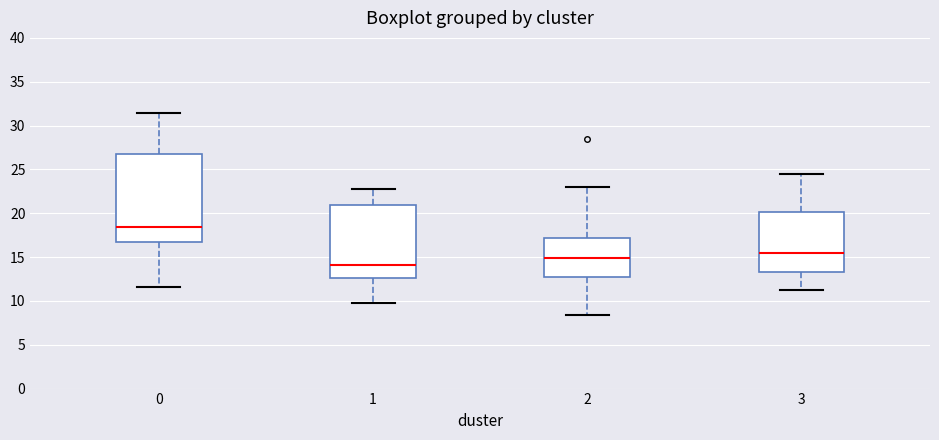

Which box is the tallest, from its lower edge to its upper edge?

0